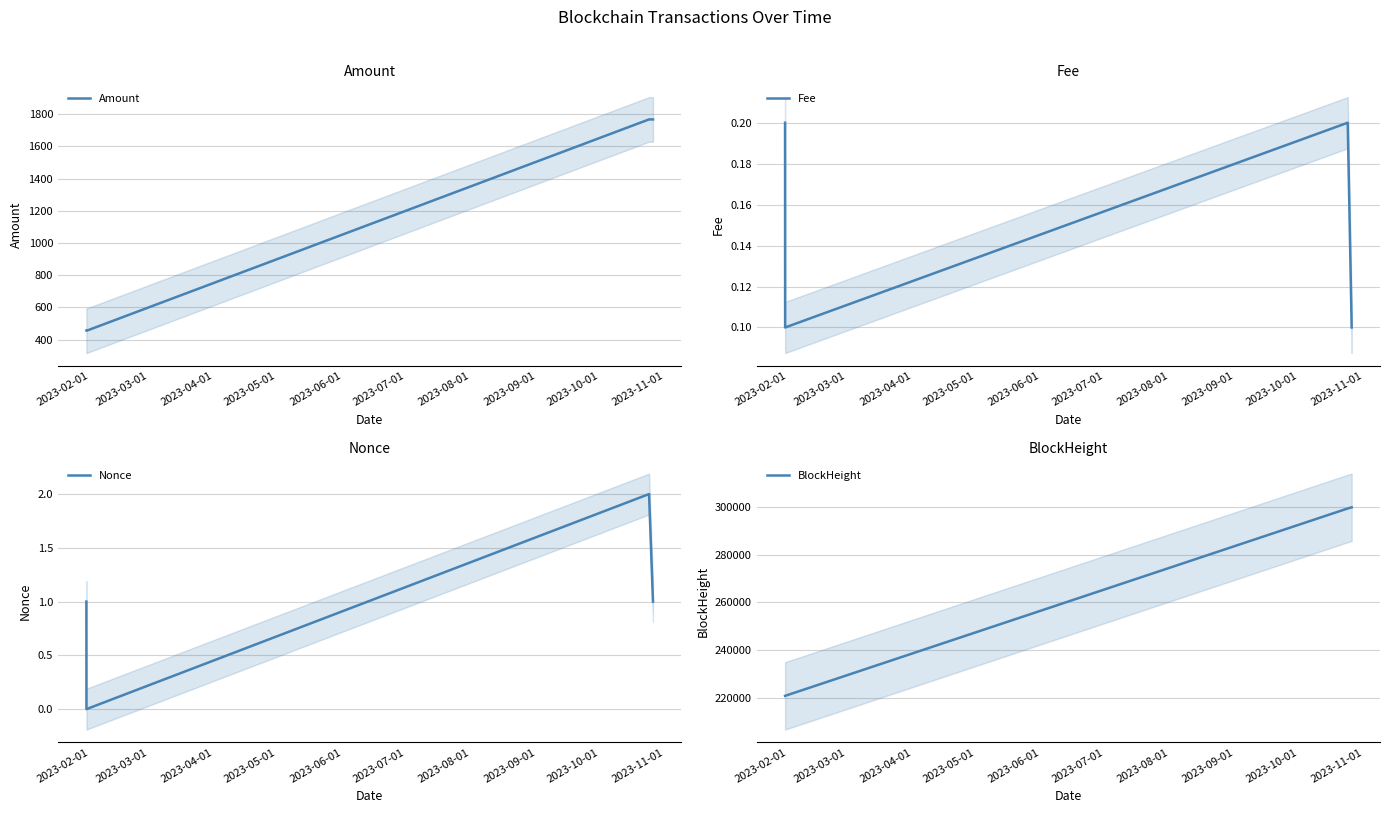

Count the number of data series in this chart.

4